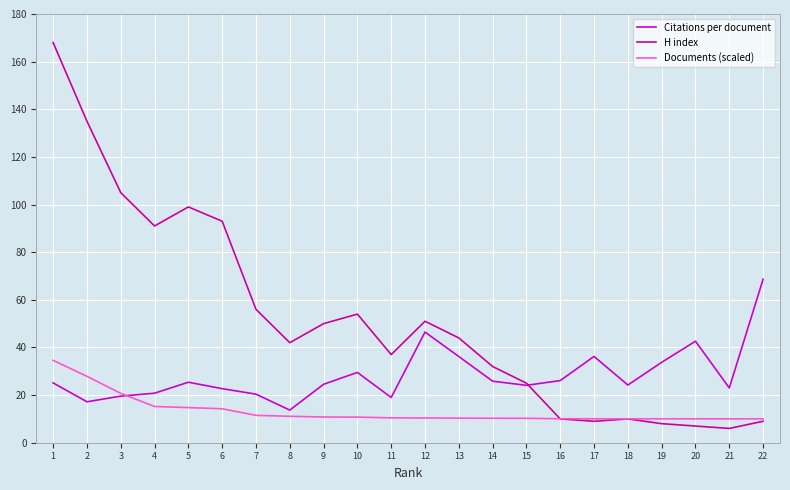

Rank the series by their average value, from lowest to highest.

Documents (scaled), Citations per document, H index